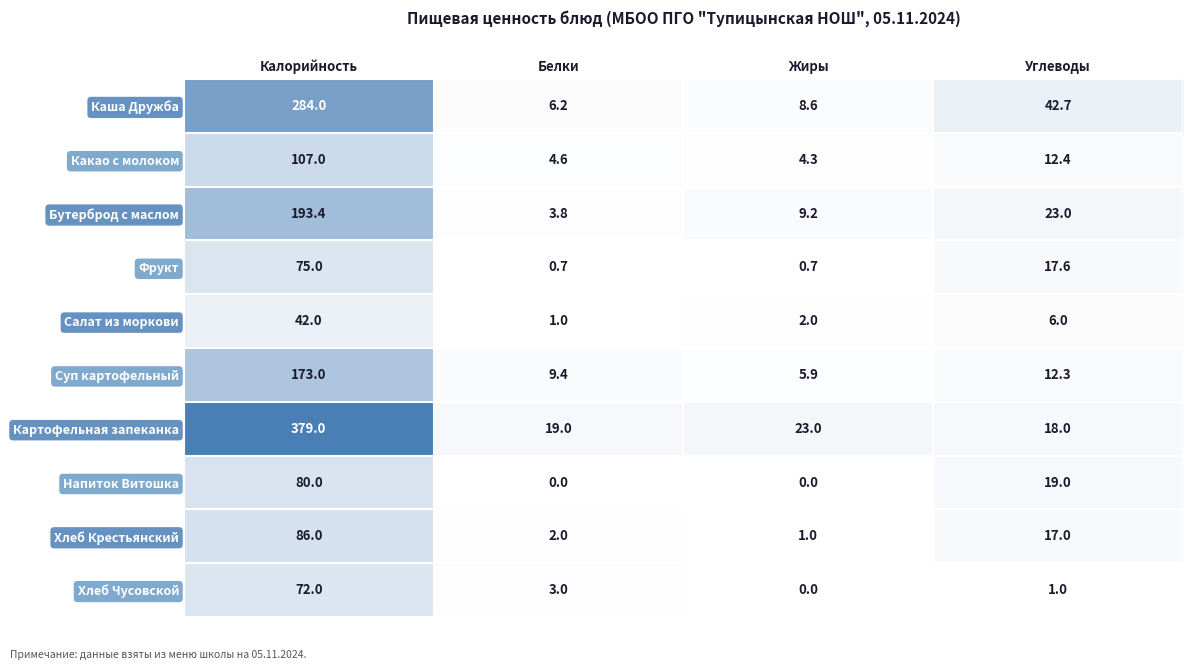

The value of Каша Дружба at Белки is 9.0. True or false?

False